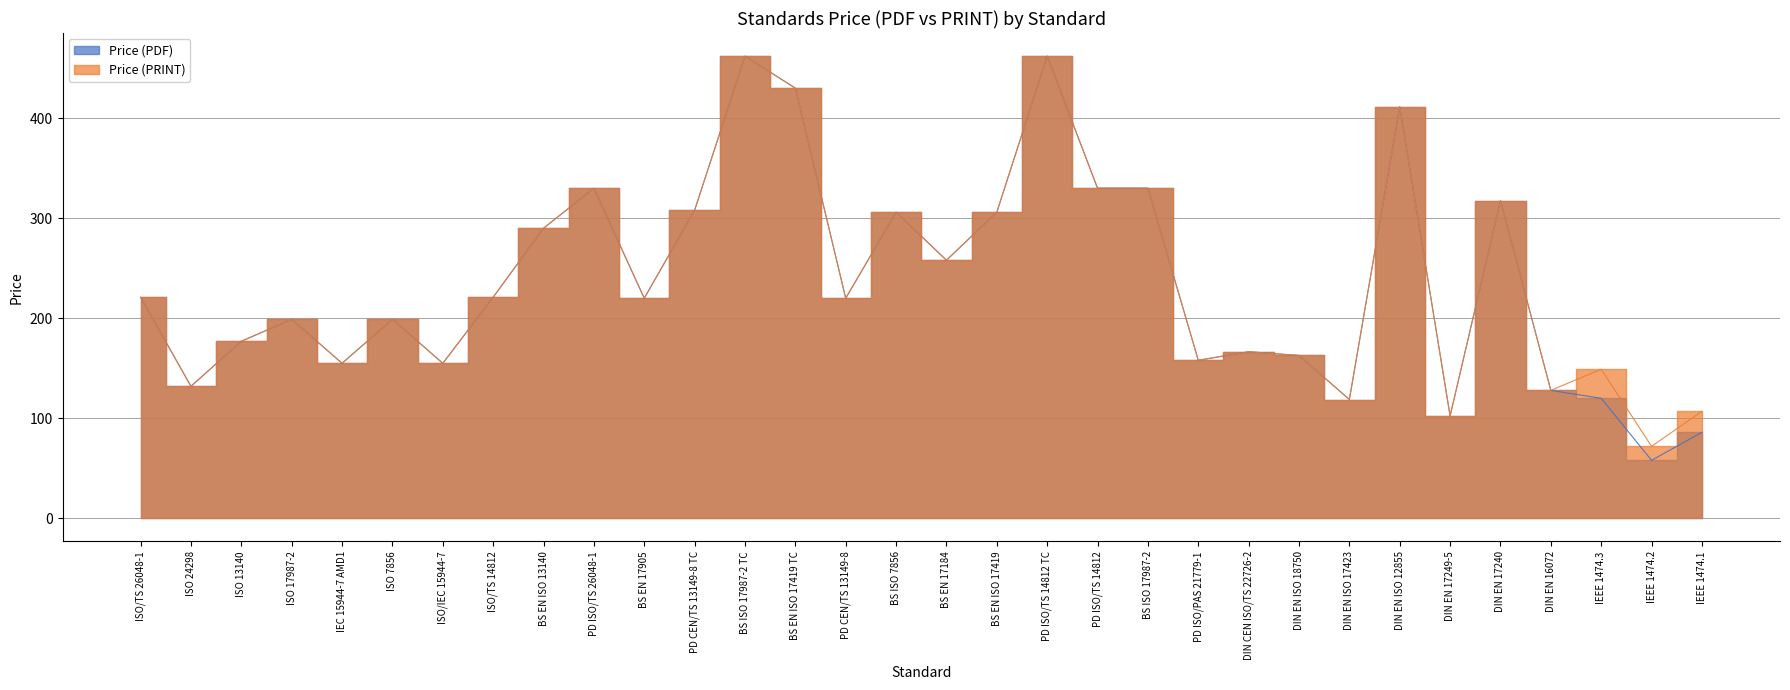

What is the total value across all series at ISO/IEC 15944-7?

310.0